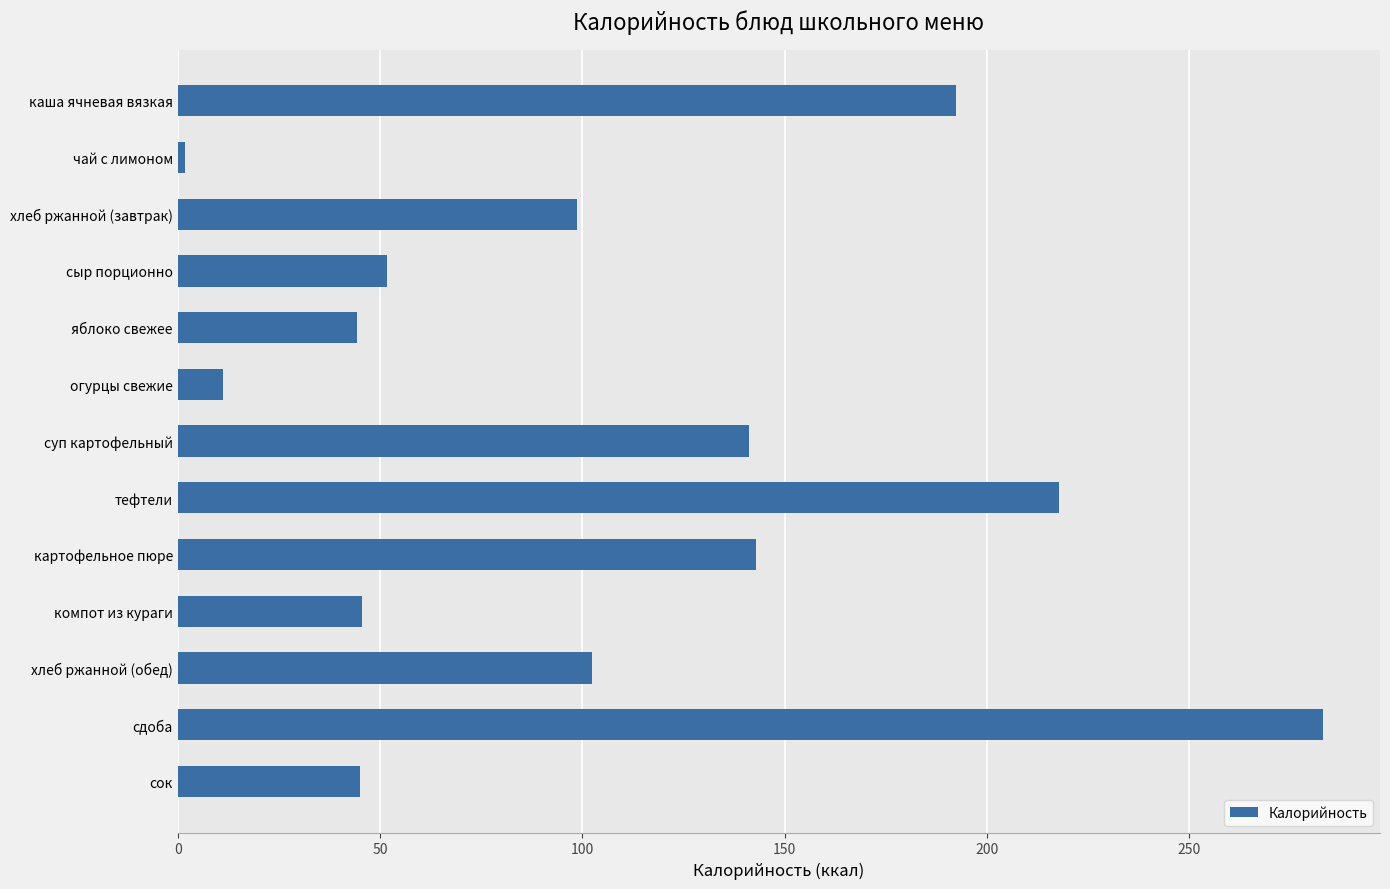

Which has a higher value, тефтели or хлеб ржанной (завтрак)?

тефтели